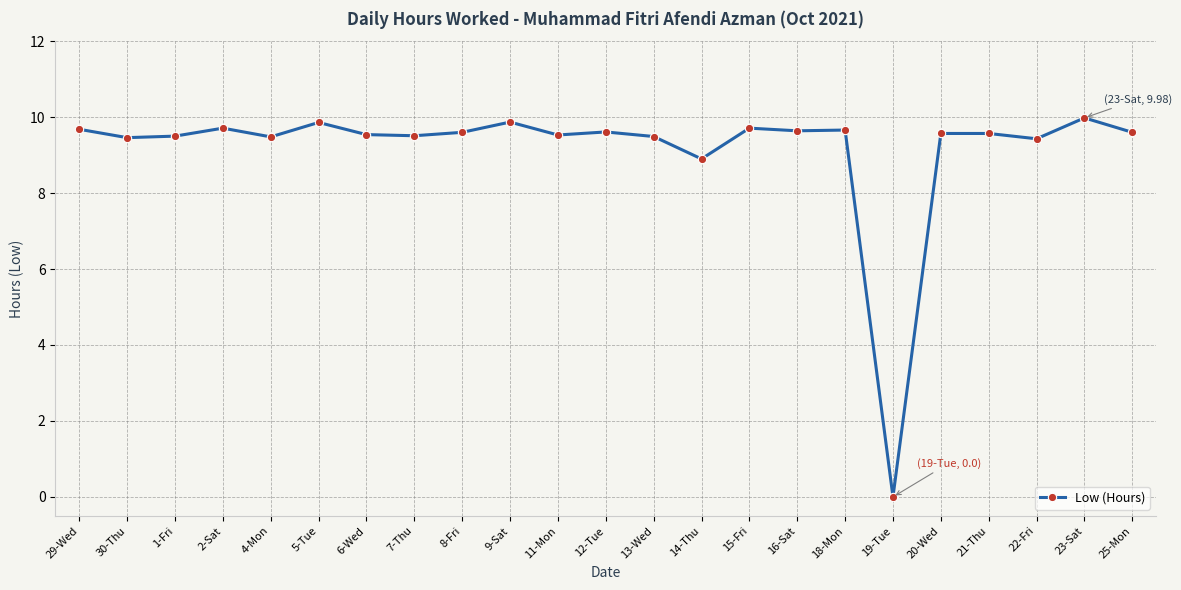

The value at 8-Fri is 9.6. True or false?

True